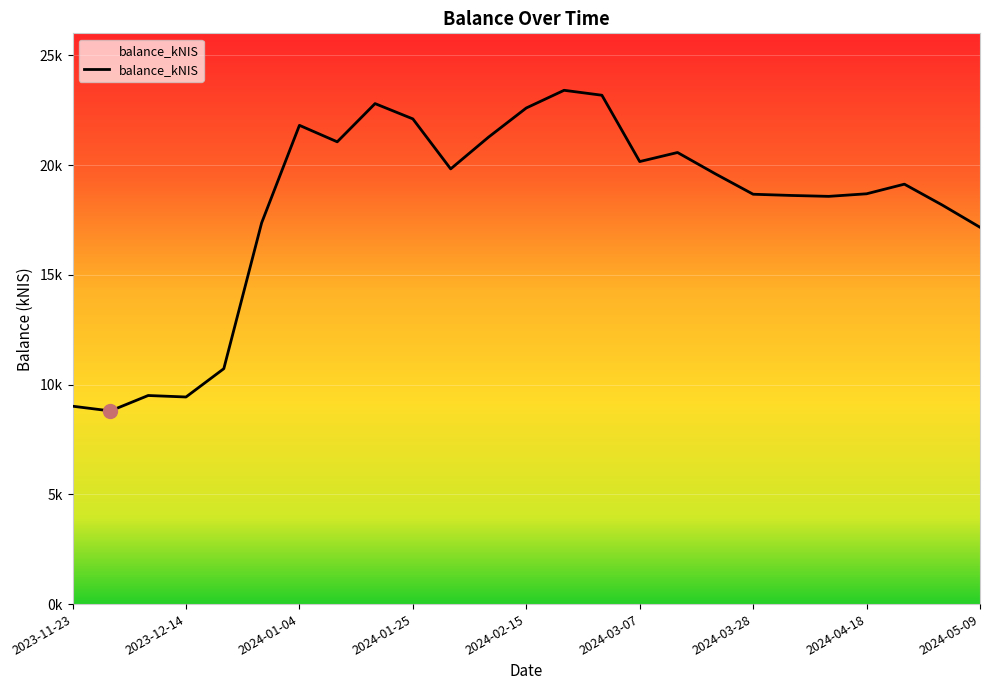

Is this an area chart (filled region under the line)?

Yes